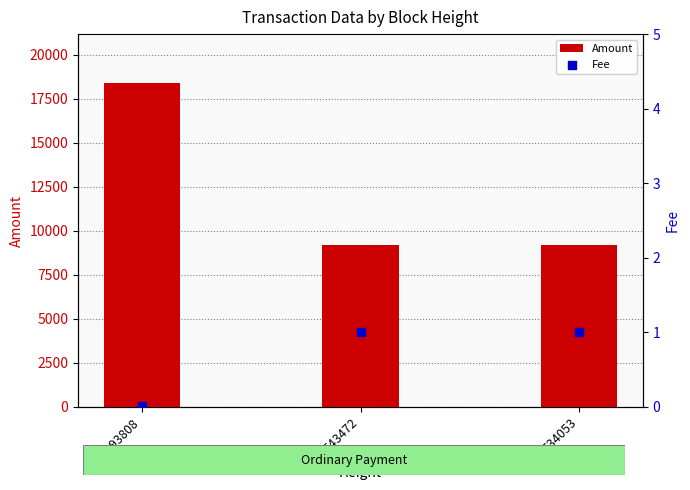

What are all the series names shown in the legend?

Amount, Fee